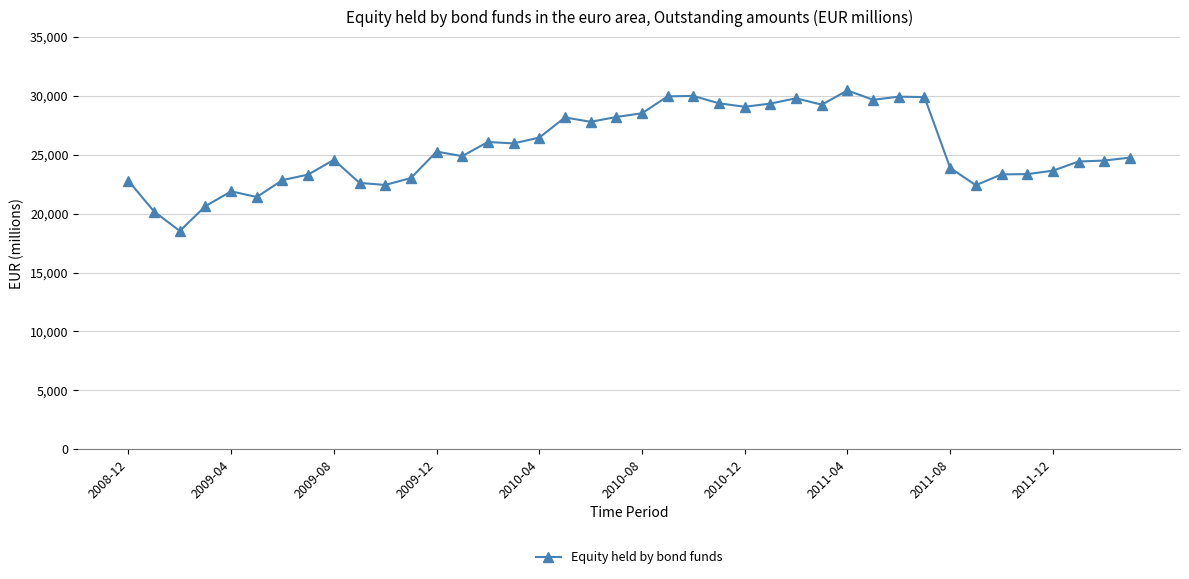

What is the smallest value displayed?

18532.6